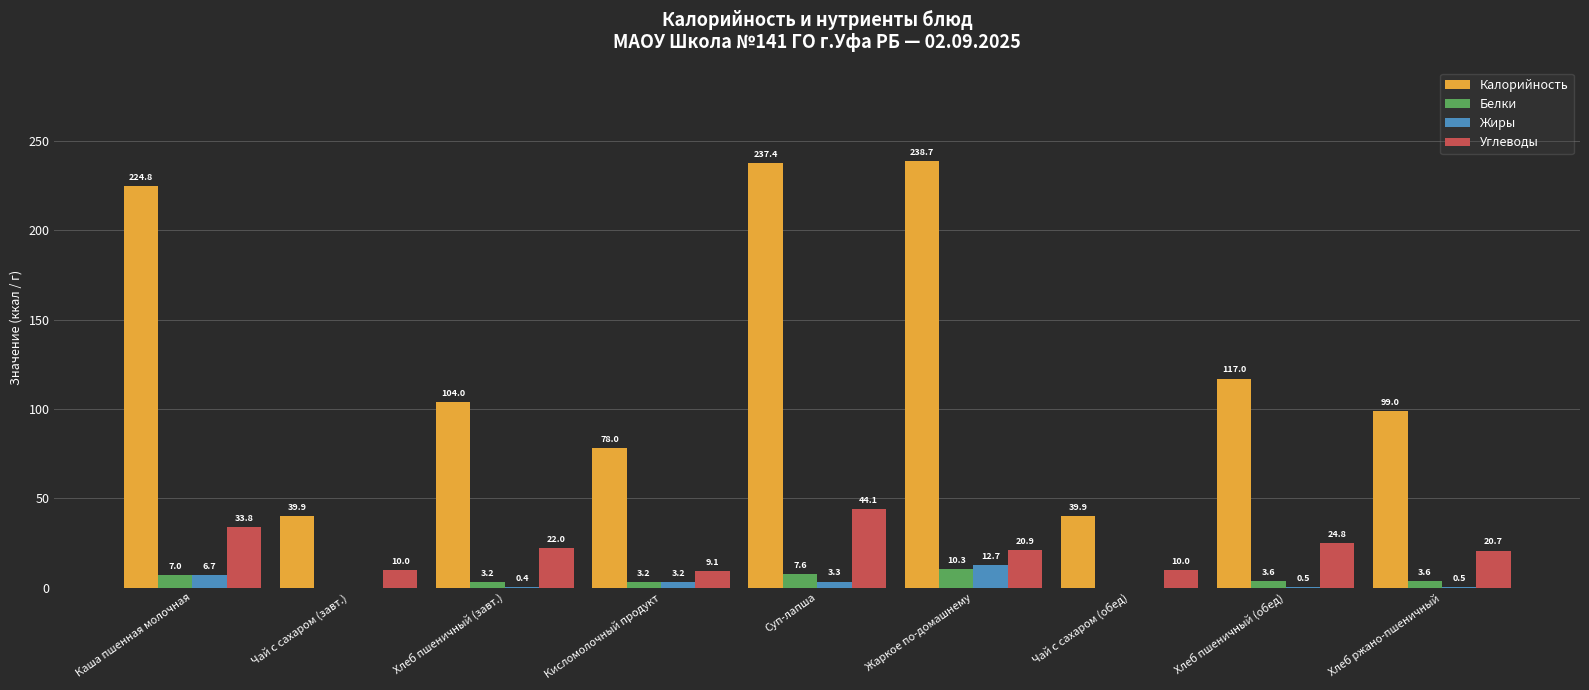

What is the total value across all series at Жаркое по-домашнему?

282.6